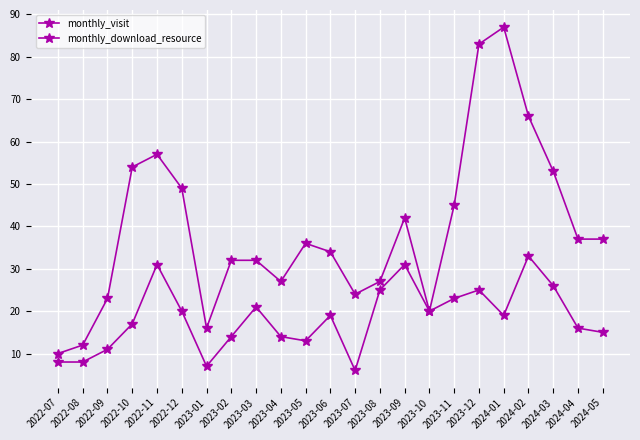

True or false: monthly_download_resource has a value of 5 at 2023-05.

False